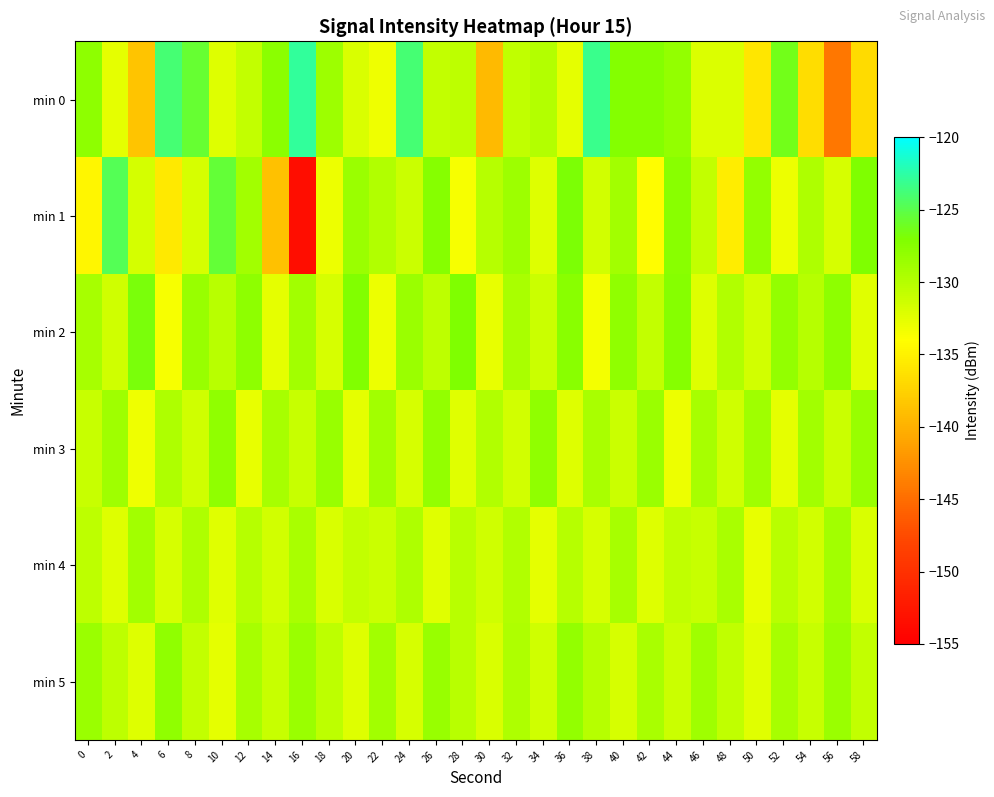

Is the value of min 1 at 54 greater than the value of min 4 at 28?

Yes